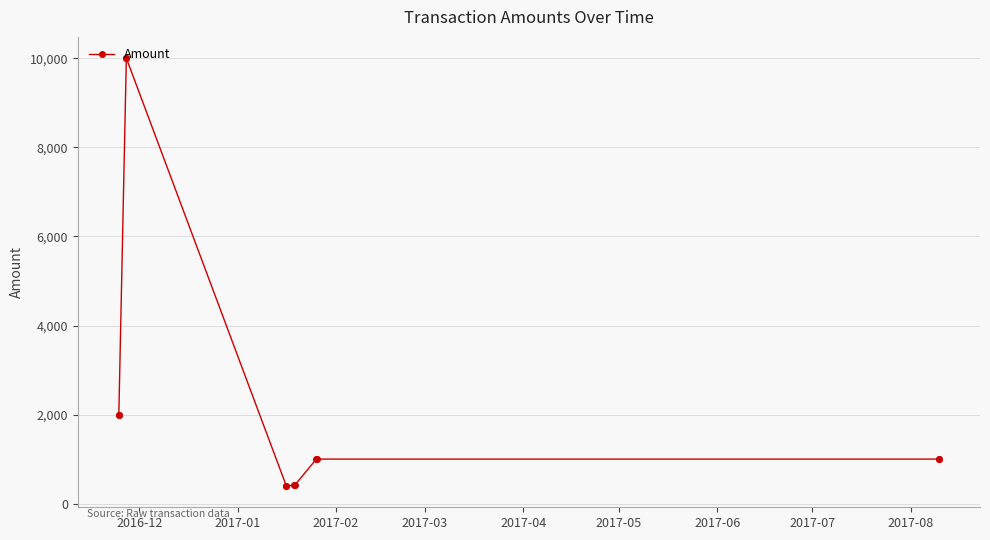

What is the value of the 6th point from the left?

399